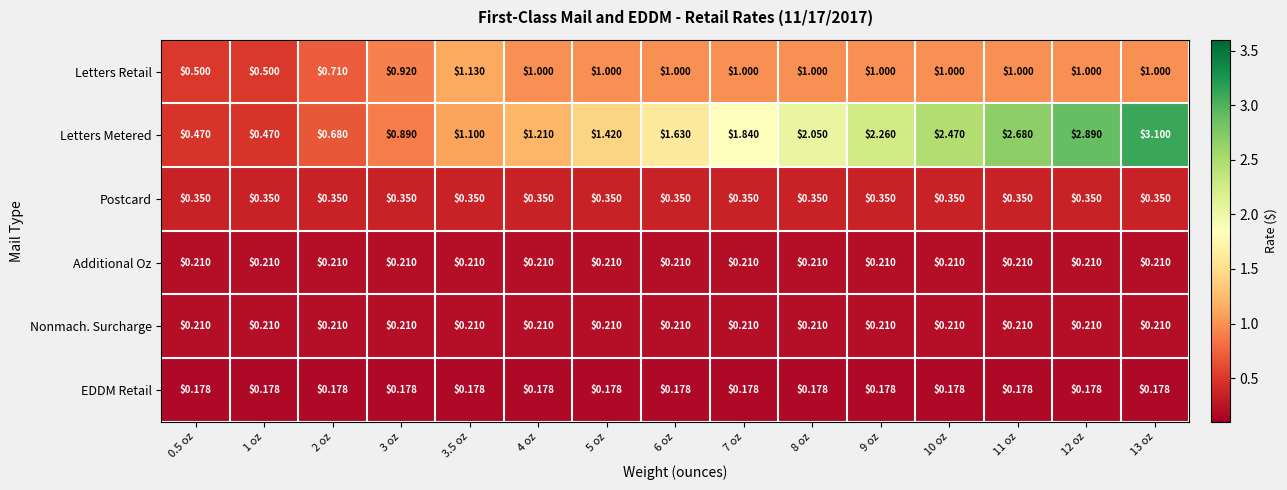

What is the total value across all series at 4 oz?

3.2